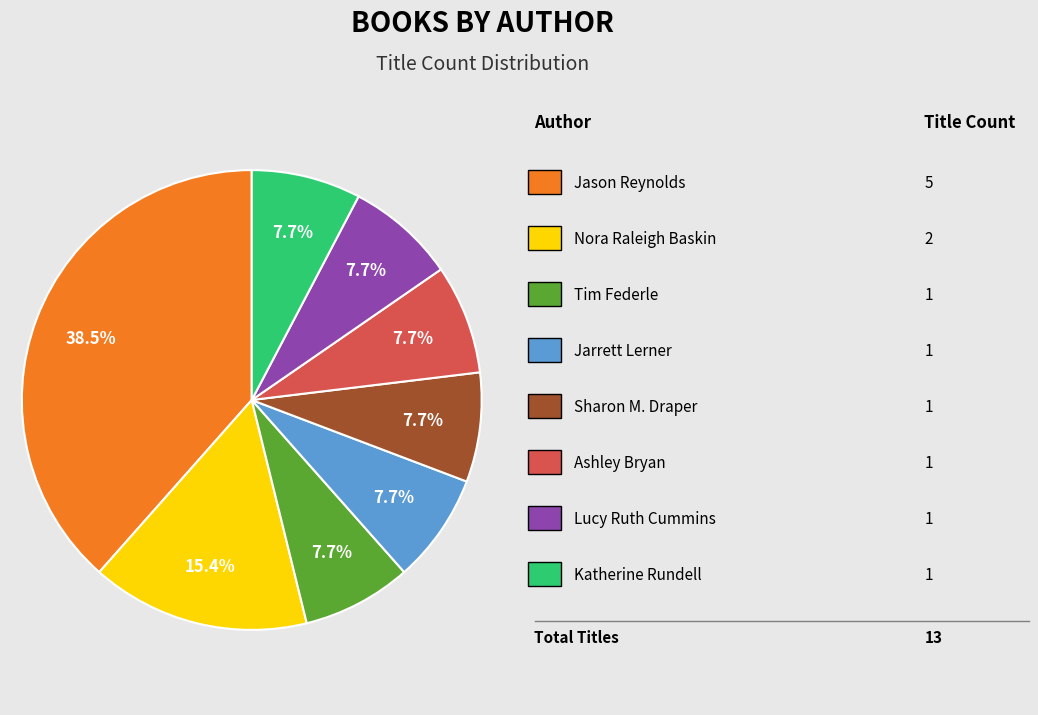

Does any single category account for the majority?

No